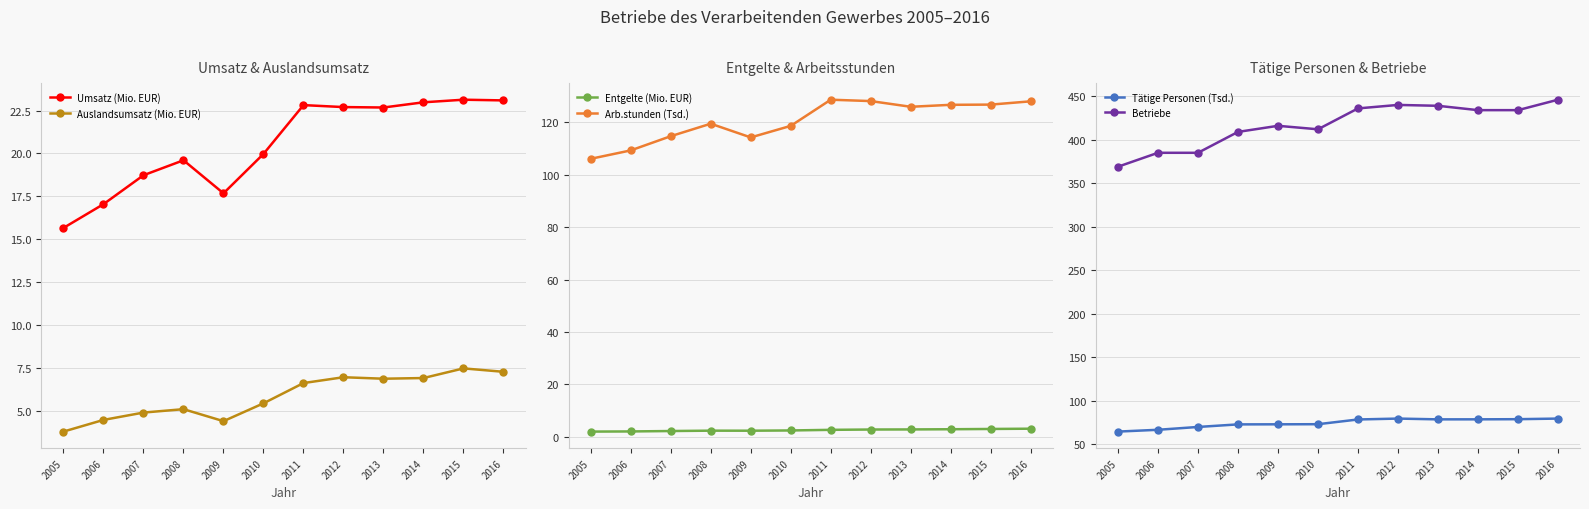

What are all the series names shown in the legend?

Umsatz (Mio. EUR), Auslandsumsatz (Mio. EUR), Entgelte (Mio. EUR), Arb.stunden (Tsd.), Tätige Personen (Tsd.), Betriebe